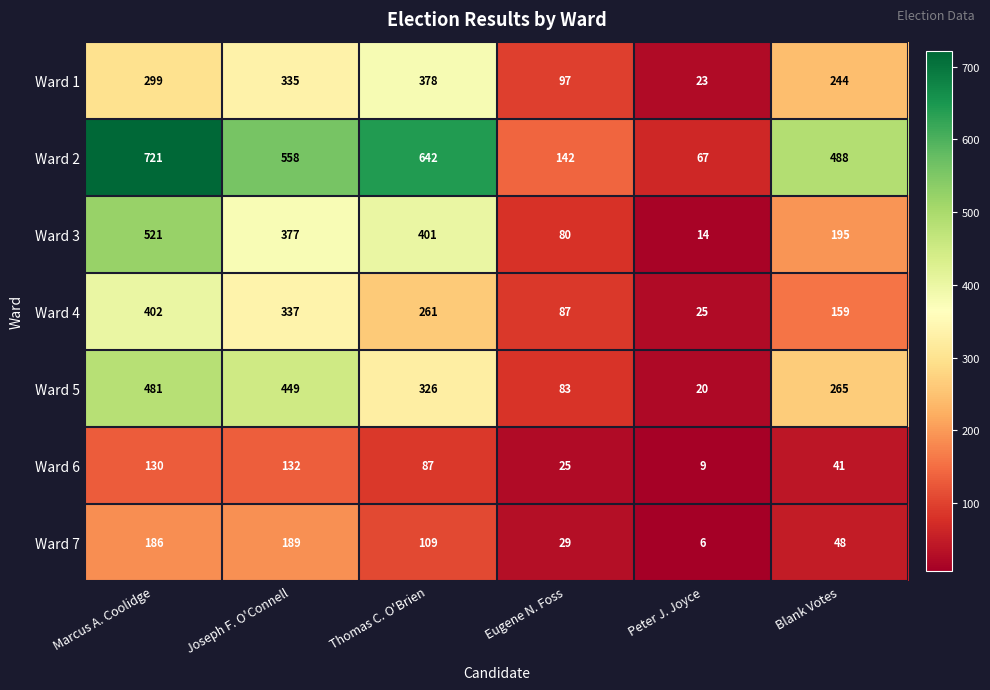

Rank the categories by Ward 5 value from highest to lowest.

Marcus A. Coolidge, Joseph F. O'Connell, Thomas C. O'Brien, Blank Votes, Eugene N. Foss, Peter J. Joyce